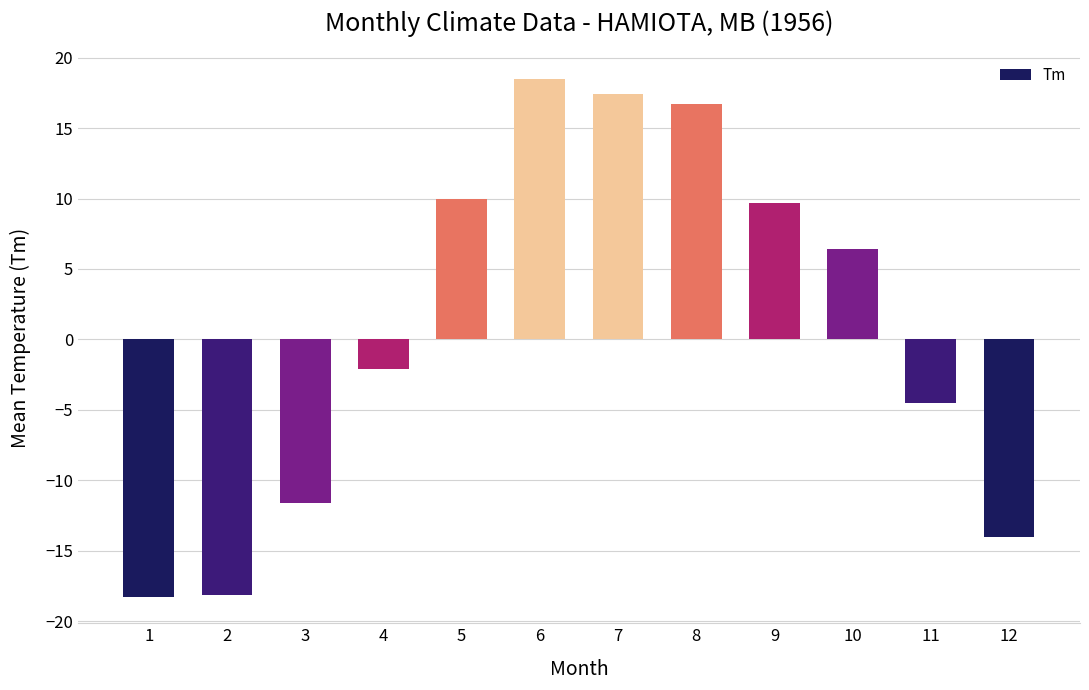

What is the approximate value at 10?

6.4